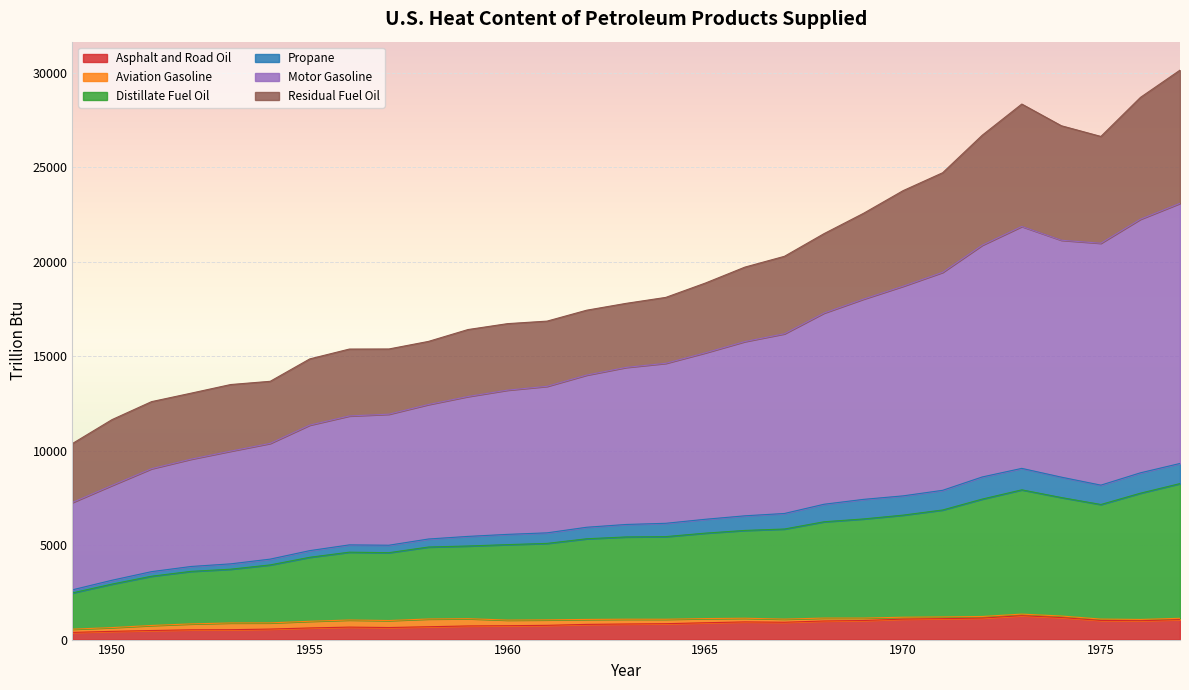

True or false: Motor Gasoline has a value of 2049.1 at 1949.

False